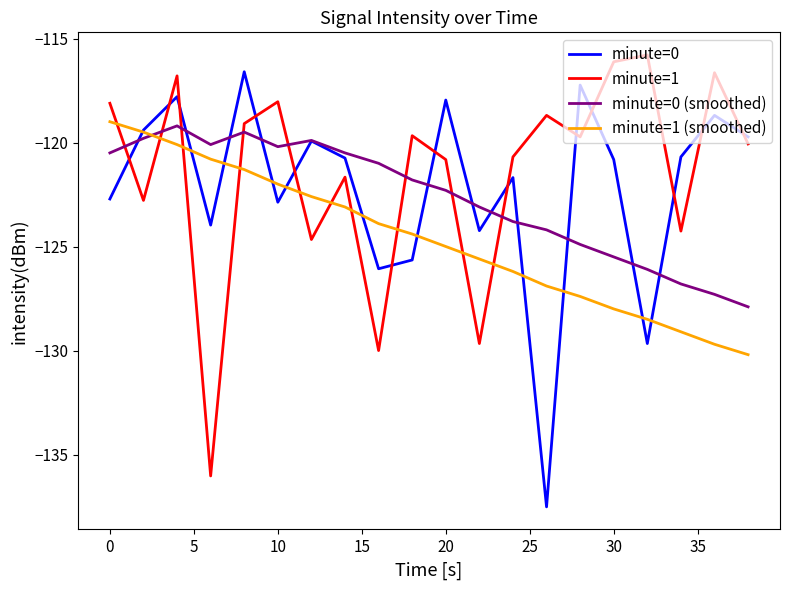

What is the minimum value shown in the chart?

-137.5